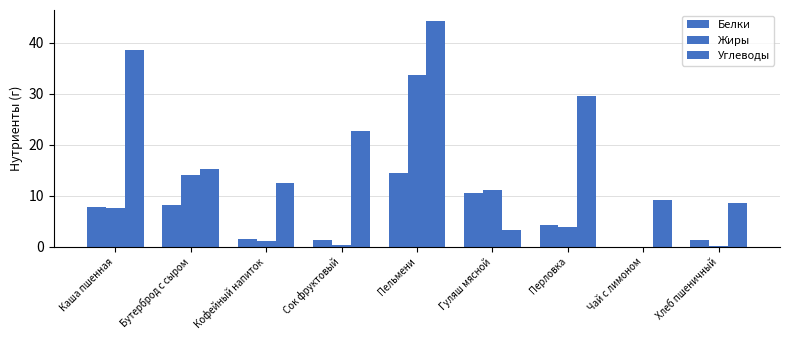

Which series has the widest spread of values?

Углеводы